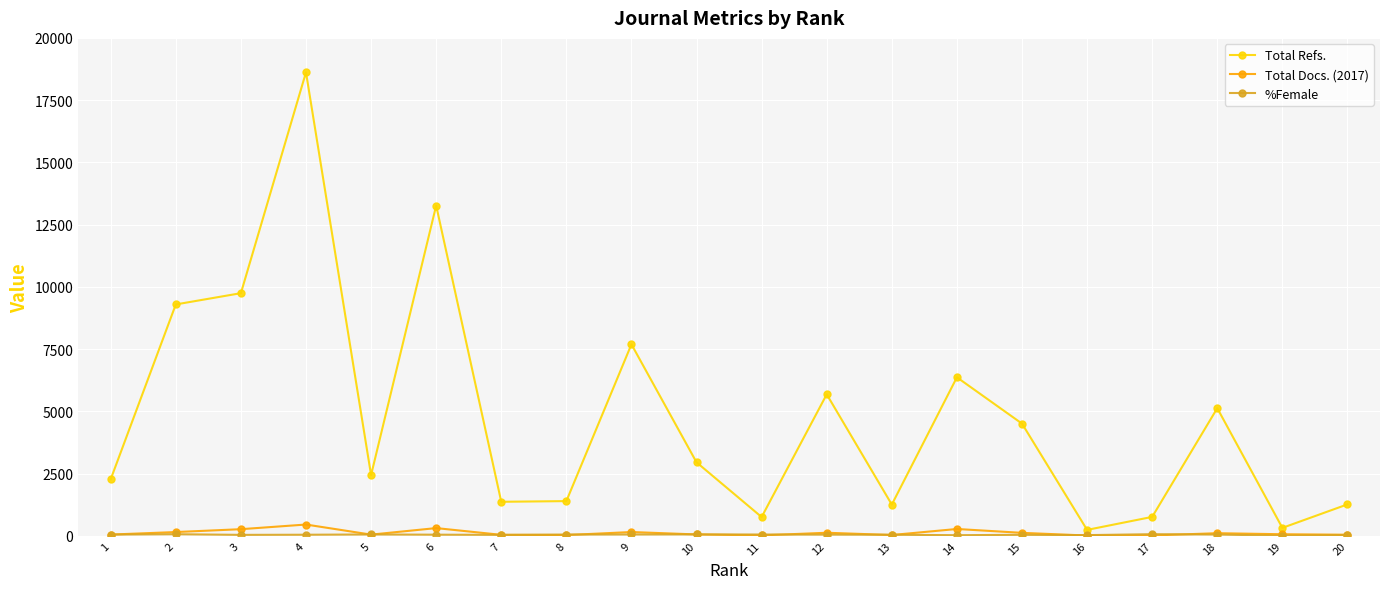

Which series has the largest range (max minus min)?

Total Refs.